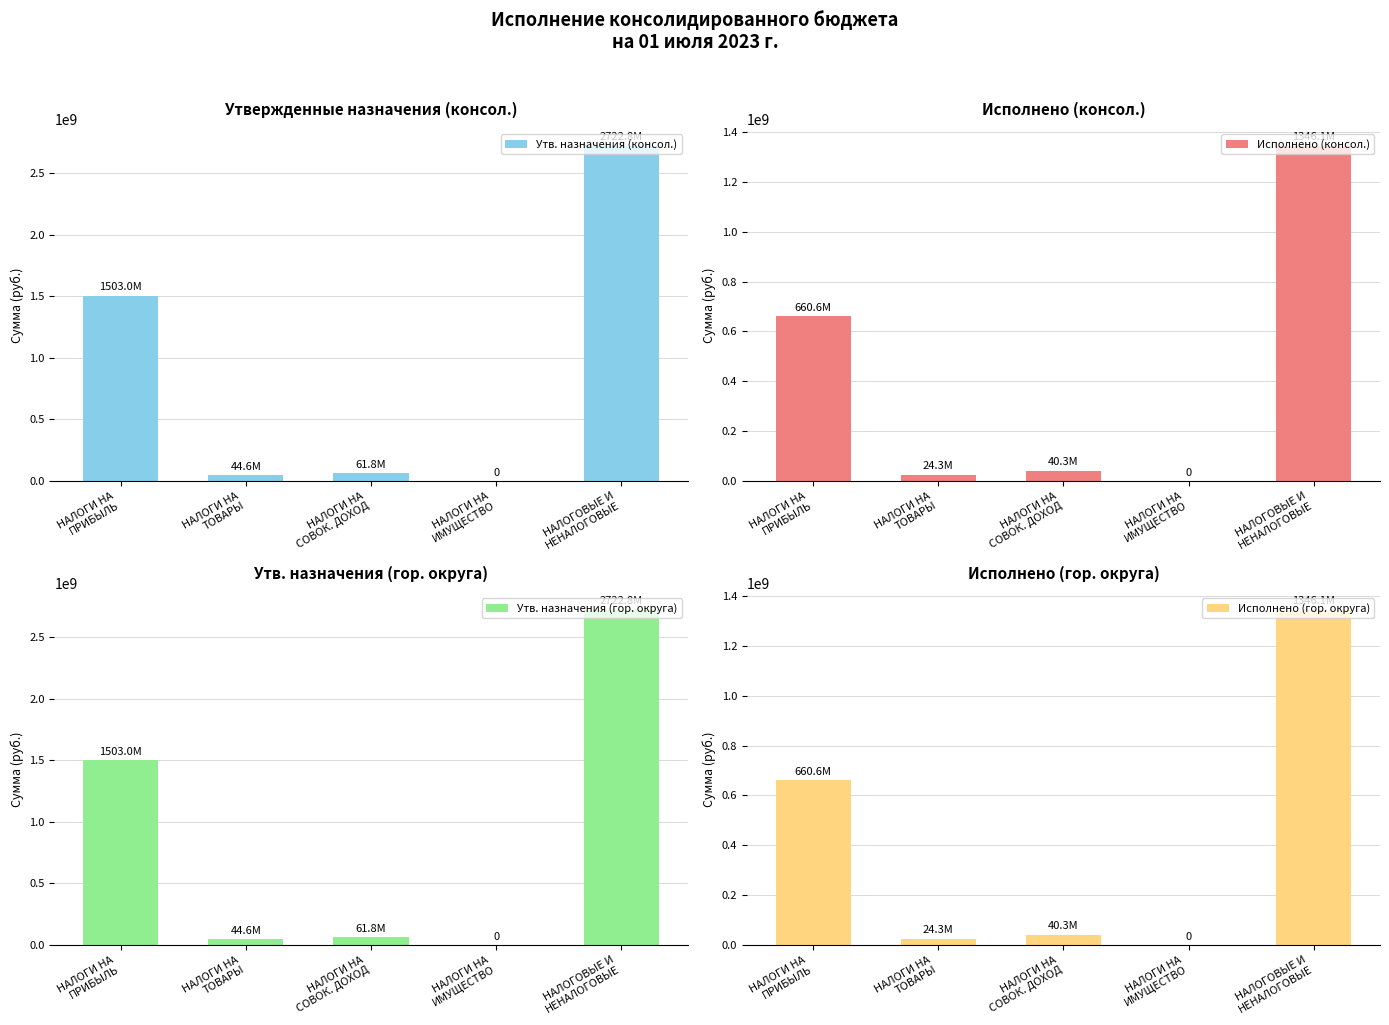

What is the difference between the maximum and minimum values in the Исполнено (консол.) series?

1346086729.6